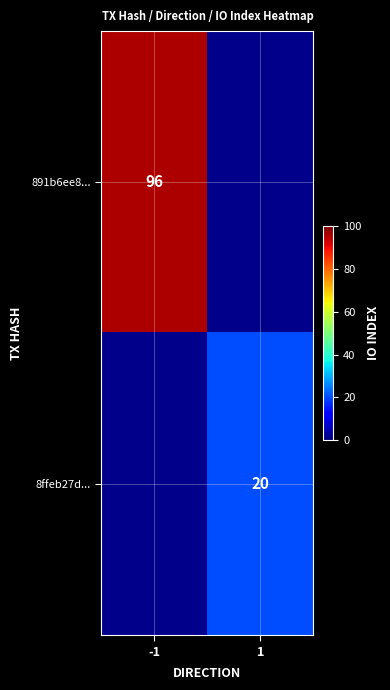

True or false: 891b6ee8... has a value of 96 at -1.

True